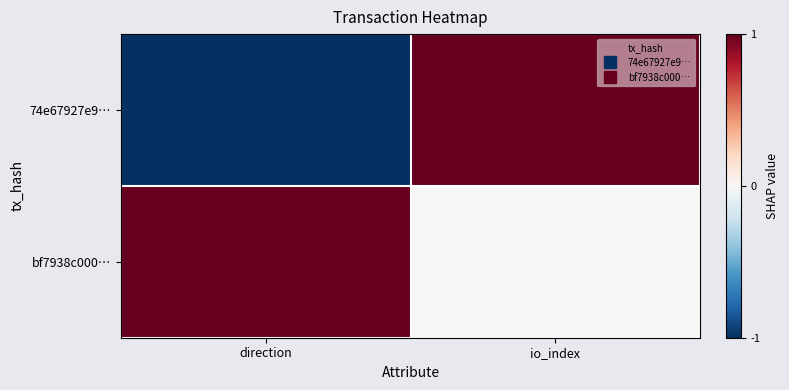

Which category has the lowest value across all series?

direction